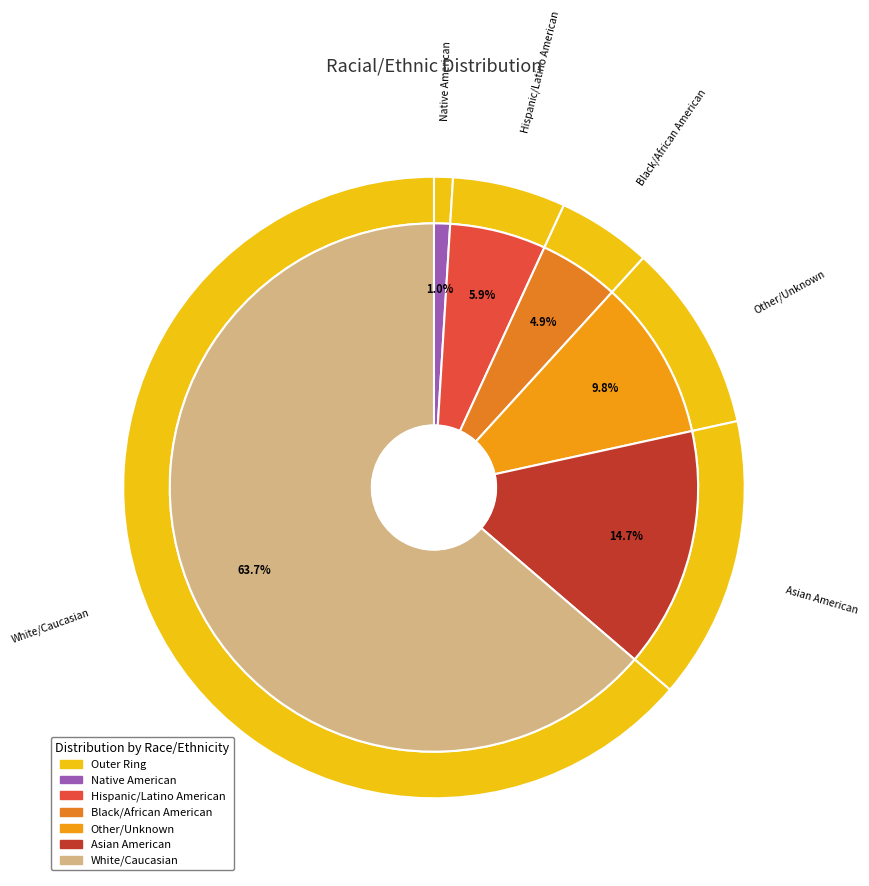

What percentage do Asian American and Native American together represent?

15.7%